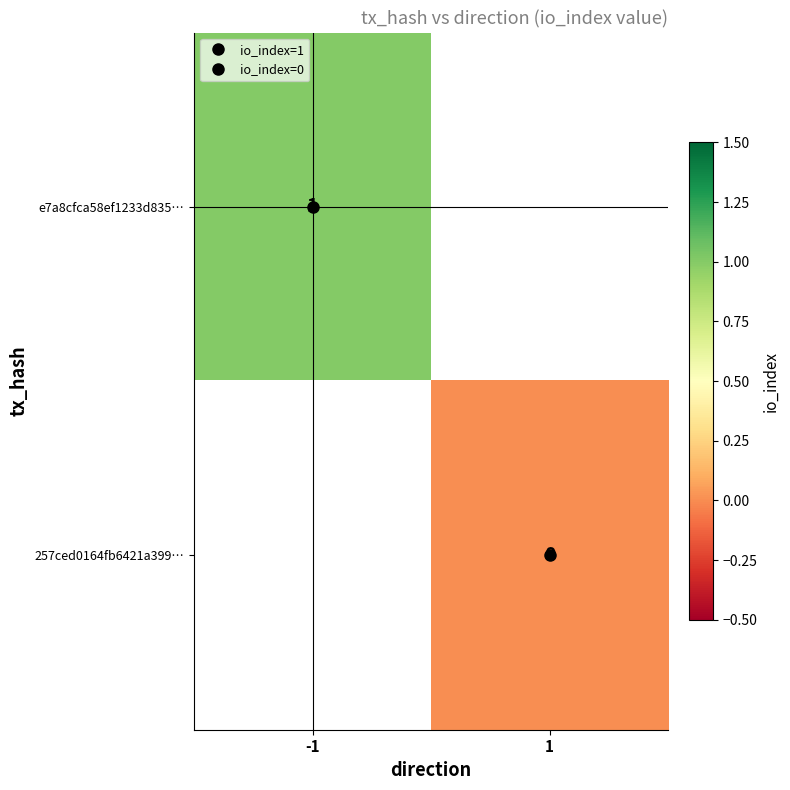

The 257ced0164fb6421a399… series shows -1793 at -1. True or false?

False